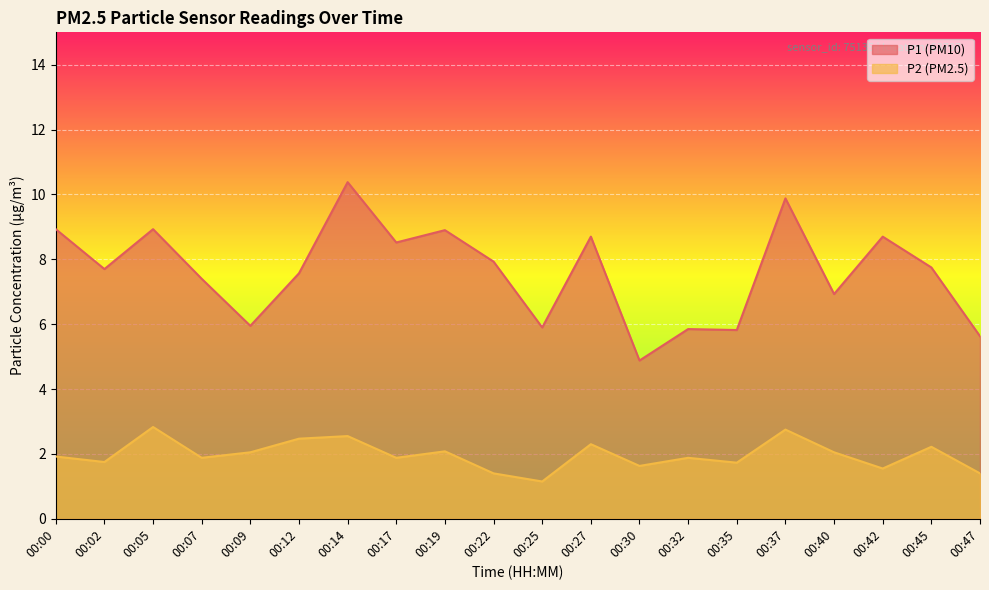

Reading left to right, transcribe all the data shown in this chart.

P1: 00:00=8.9	00:02=7.7	00:05=8.9	00:07=7.4	00:09=6.0	00:12=7.6	00:14=10.4	00:17=8.5	00:19=8.9	00:22=7.9	00:25=5.9	00:27=8.7	00:30=4.9	00:32=5.8	00:35=5.8	00:37=9.9	00:40=6.9	00:42=8.7	00:45=7.8	00:47=5.6
P2: 00:00=1.9	00:02=1.8	00:05=2.8	00:07=1.9	00:09=2.0	00:12=2.5	00:14=2.5	00:17=1.9	00:19=2.1	00:22=1.4	00:25=1.1	00:27=2.3	00:30=1.6	00:32=1.9	00:35=1.7	00:37=2.8	00:40=2.0	00:42=1.6	00:45=2.2	00:47=1.4